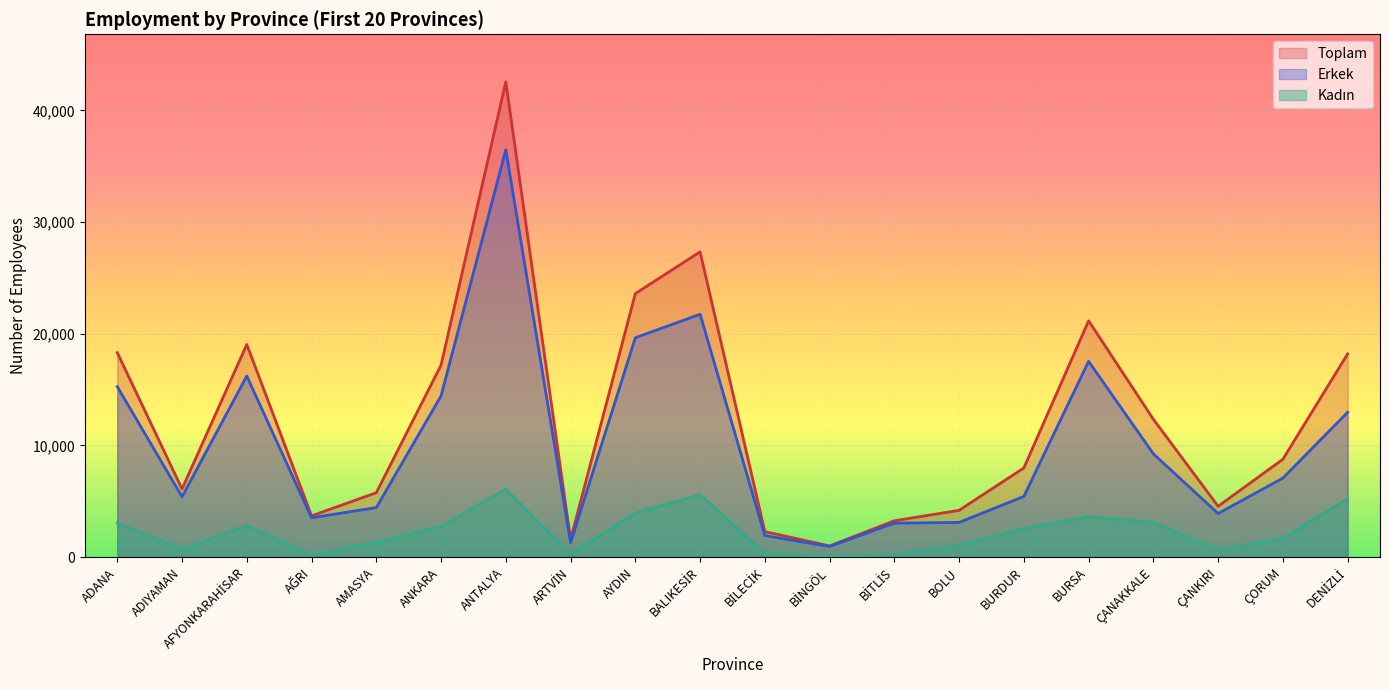

Reading right to left, what are all the values shown in this chart?

Toplam: 18197	8763	4555	12347	21163	7987	4190	3253	1003	2285	27342	23601	1579	42568	17198	5770	3696	19043	6107	18311
Erkek: 12971	7077	3905	9248	17538	5435	3106	3045	955	1932	21752	19649	1295	36489	14443	4436	3521	16220	5401	15269
Kadın: 5226	1686	650	3099	3625	2552	1084	208	48	353	5590	3952	284	6079	2755	1334	175	2823	706	3042